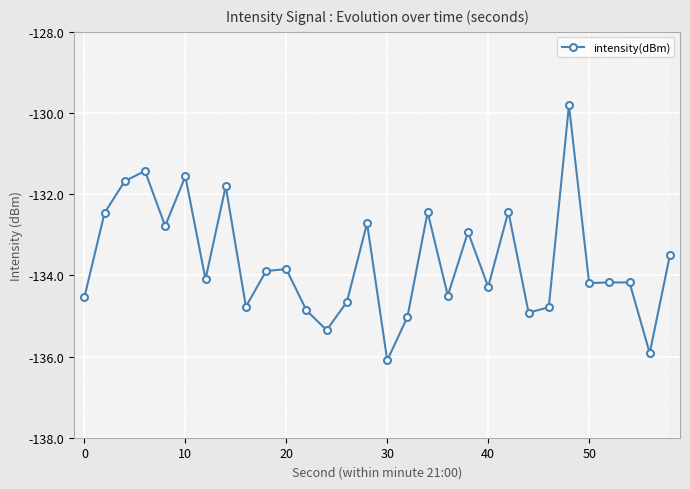

Is it true that intensity(dBm) equals -239.2 at 40?

False